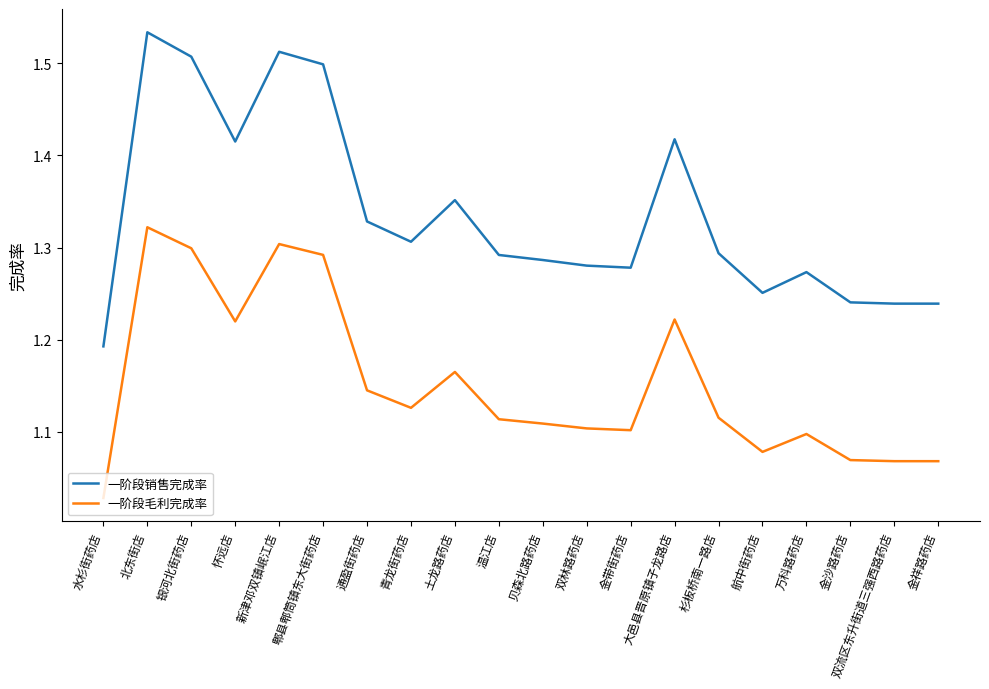

What position from the right is 通盈街药店?

14